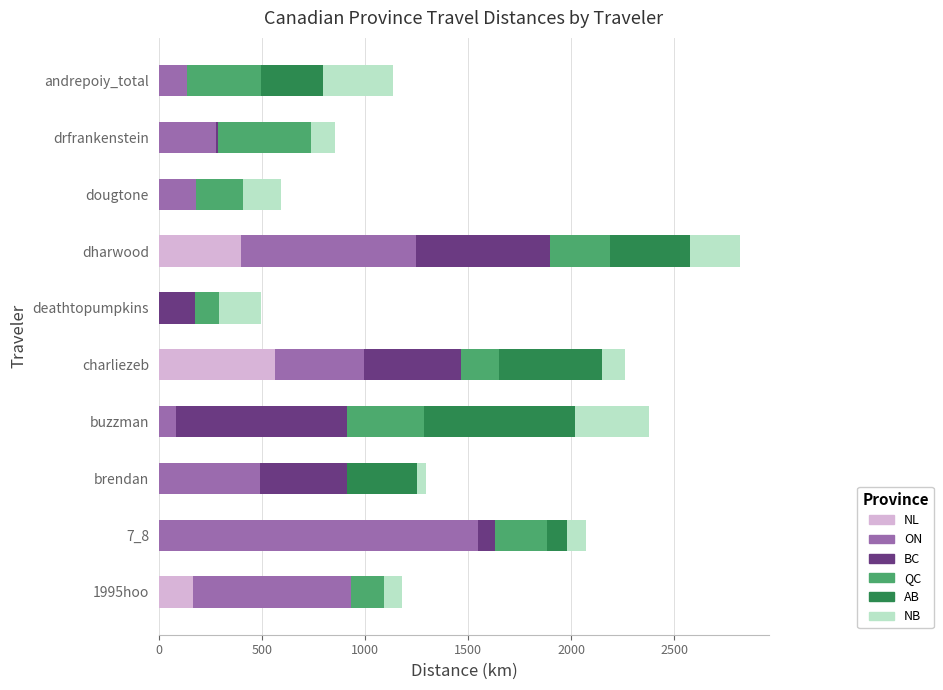

At which category is the sum across all series the highest?

dharwood